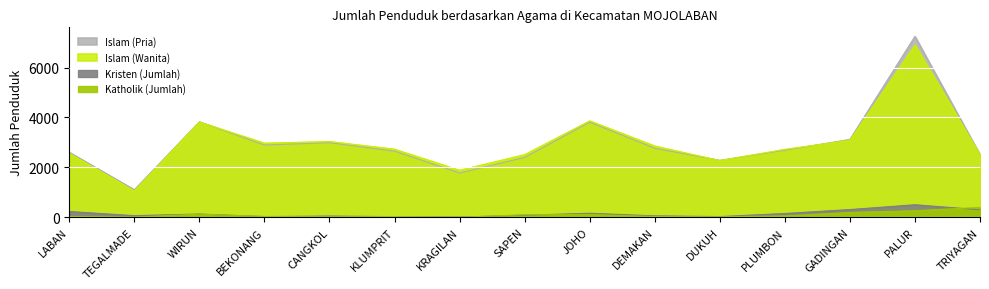

What is the value of the Islam (Wanita) point at the 2nd from the left?

1051